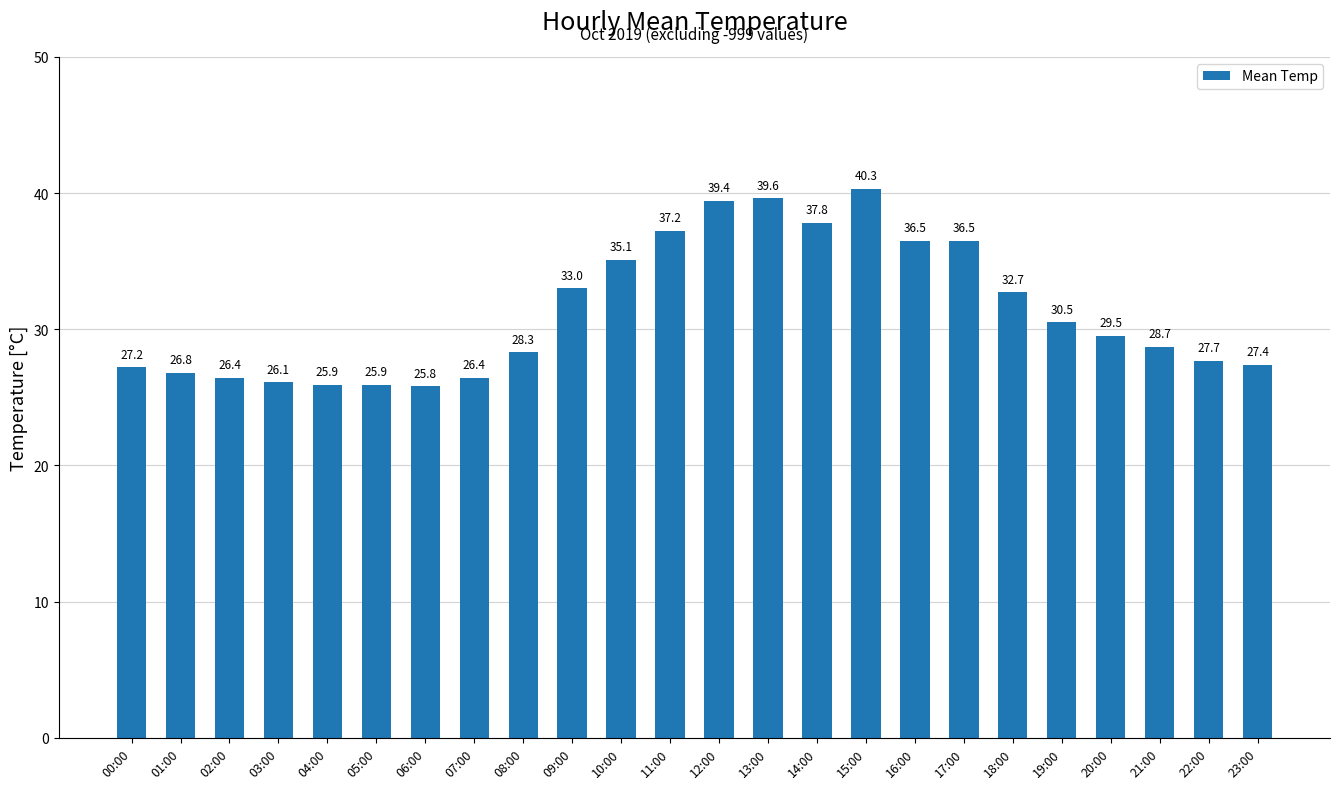

Reading left to right, what are all the values shown in this chart?

00:00=27.2	01:00=26.8	02:00=26.4	03:00=26.1	04:00=25.9	05:00=25.9	06:00=25.8	07:00=26.4	08:00=28.3	09:00=33.0	10:00=35.1	11:00=37.2	12:00=39.4	13:00=39.6	14:00=37.8	15:00=40.3	16:00=36.5	17:00=36.5	18:00=32.7	19:00=30.5	20:00=29.5	21:00=28.7	22:00=27.7	23:00=27.4